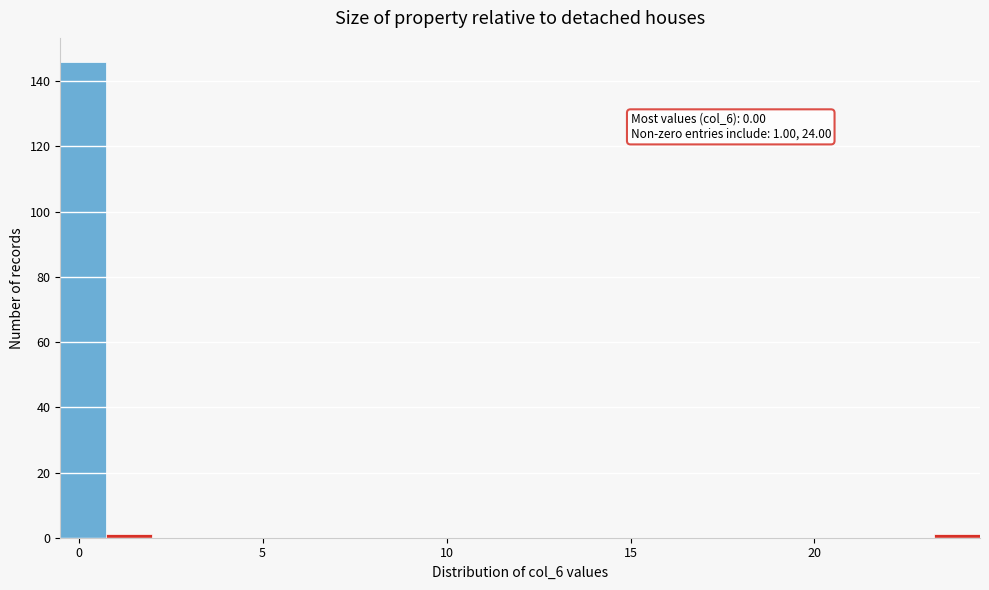

Around what value on the x-axis is the tallest bar? Give the approximate position of its centre, as read against the axis.

0.0